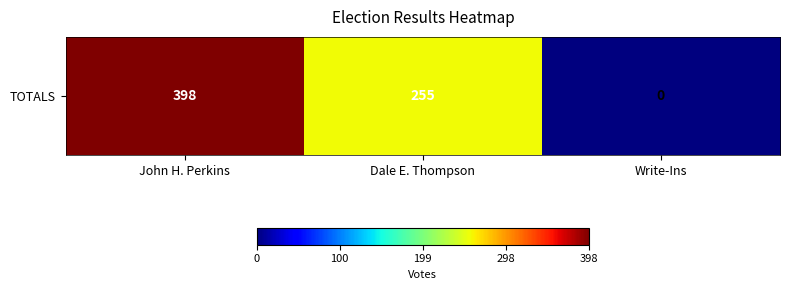

Reading left to right, what are all the values shown in this chart?

John H. Perkins=398	Dale E. Thompson=255	Write-Ins=0